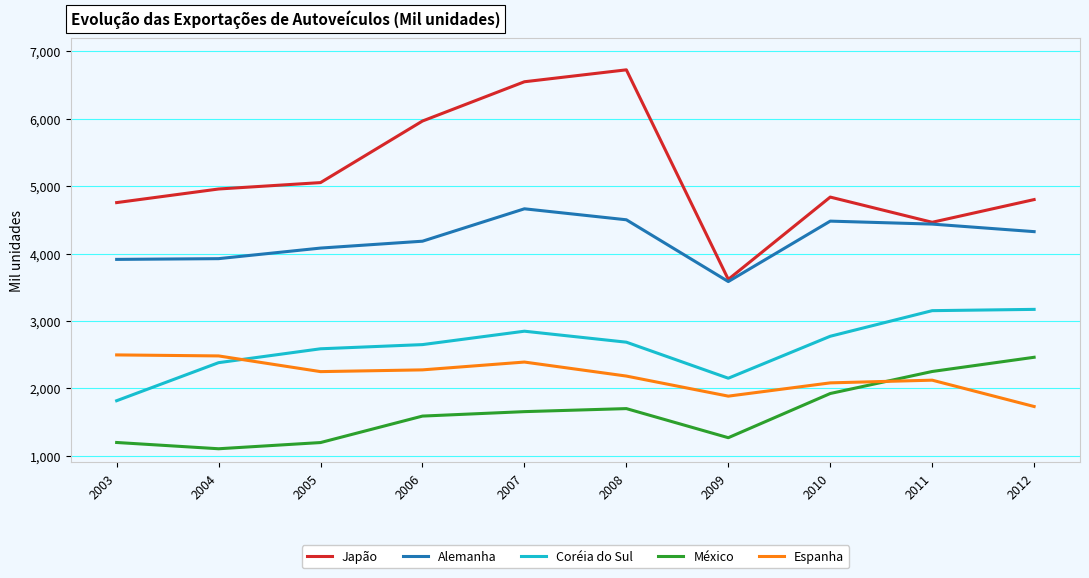

At which category does the chart reach its minimum across all series?

2004